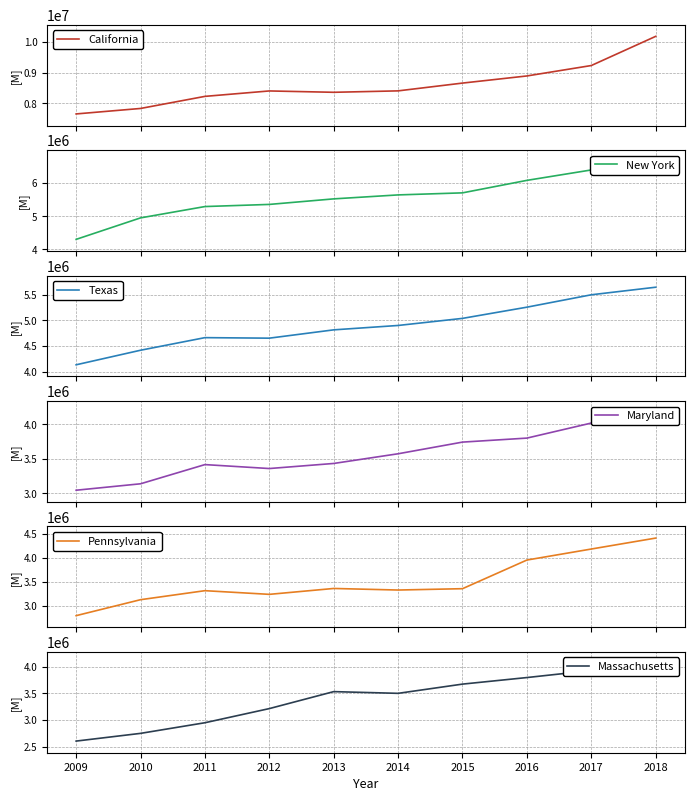

True or false: Maryland and New York cross at least once.

False